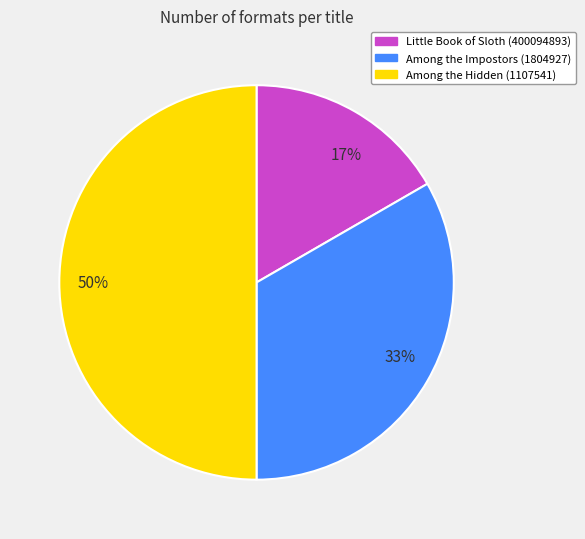

Which slice is the largest?

50%